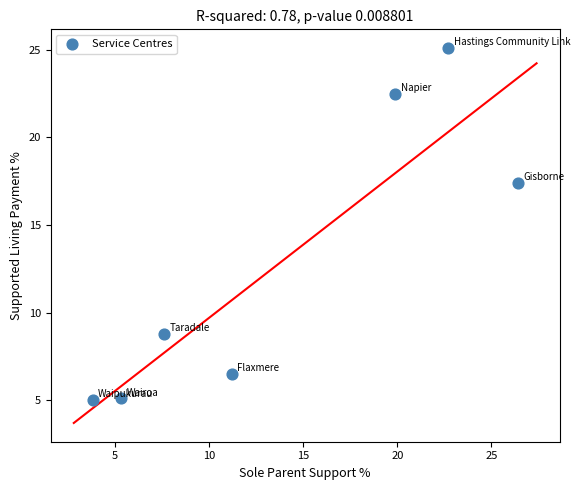

What is the average Y value?

12.9